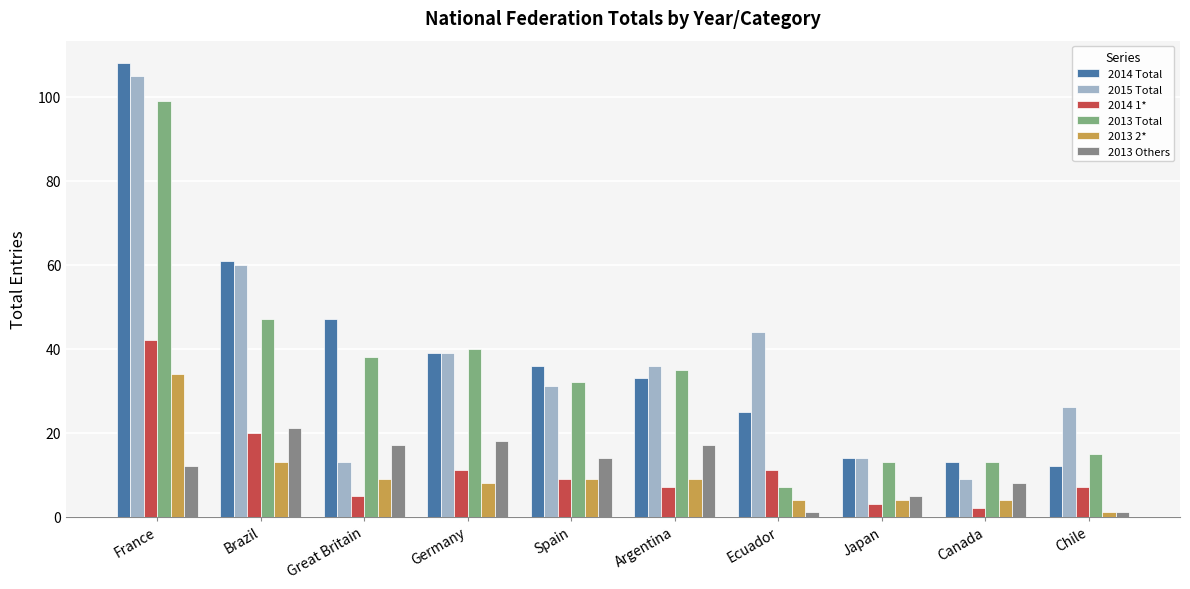

What is the lowest value of the 2015 Total series?

9